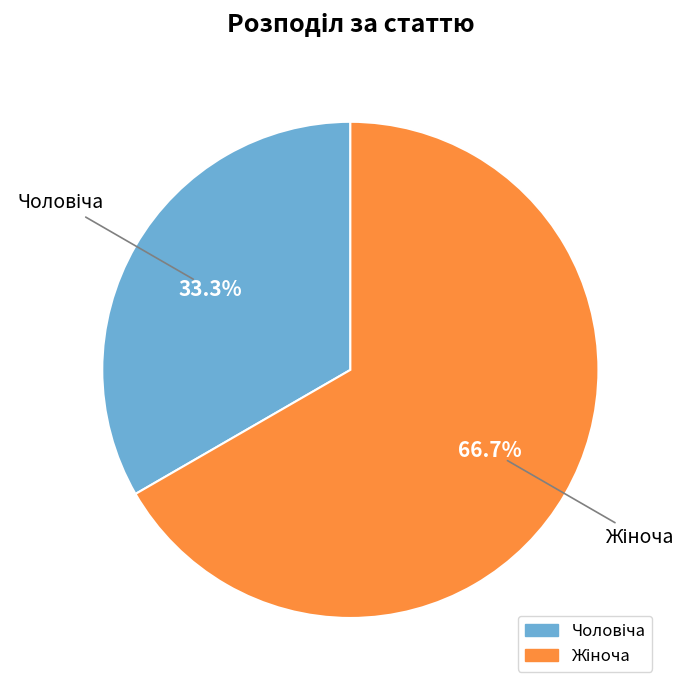

Is there any slice that represents more than half of the pie?

Yes